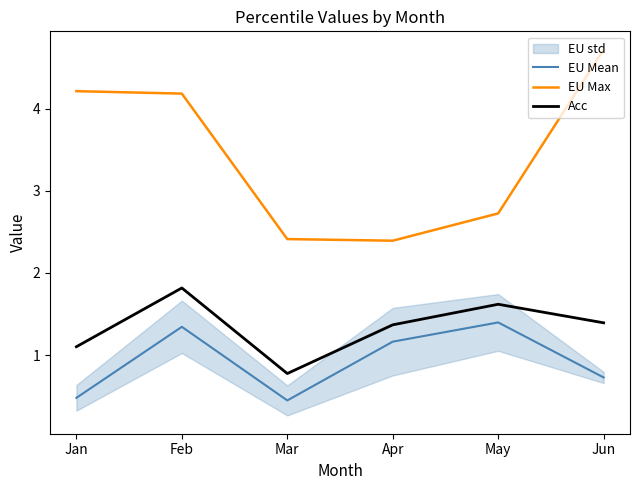

What is the sum of all EU Mean values?

5.6